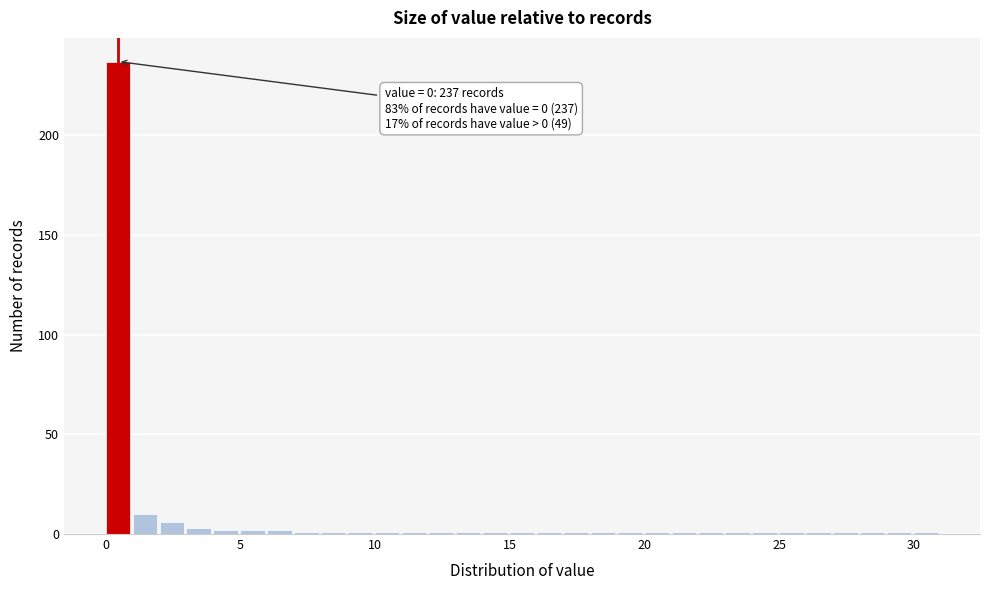

Read against the x-axis, roughly where is the centre of the tallest bar?

0.5